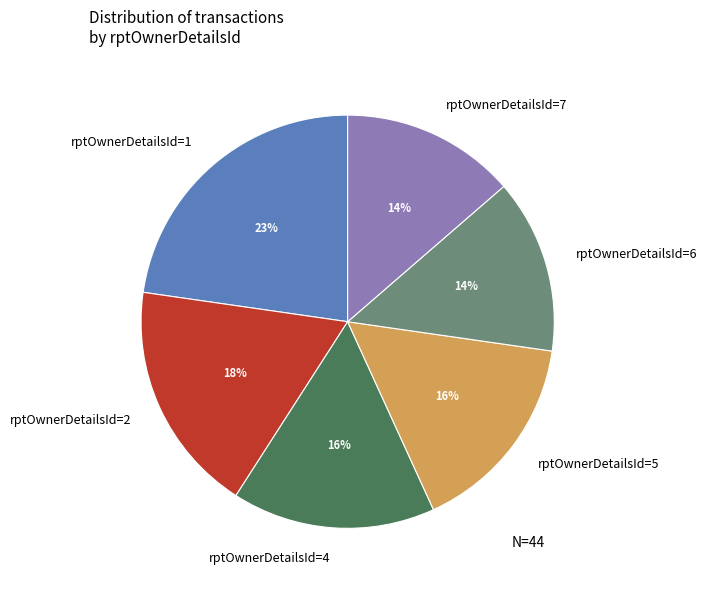

To the nearest percent, what percentage of the pie is rptOwnerDetailsId=4?

16%